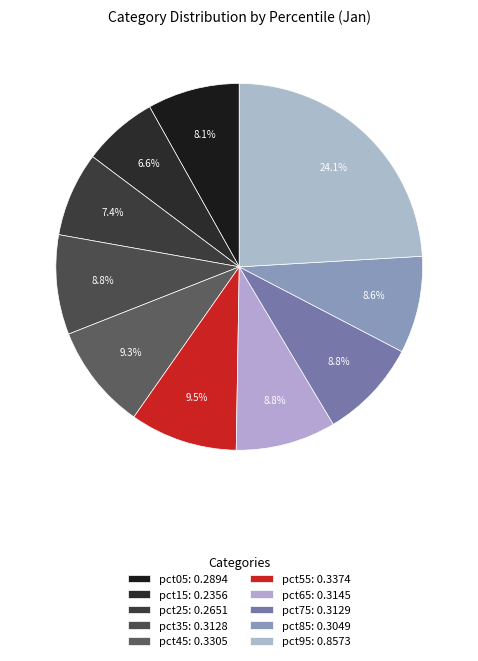

To the nearest percent, what percentage of the pie is pct85?

9%